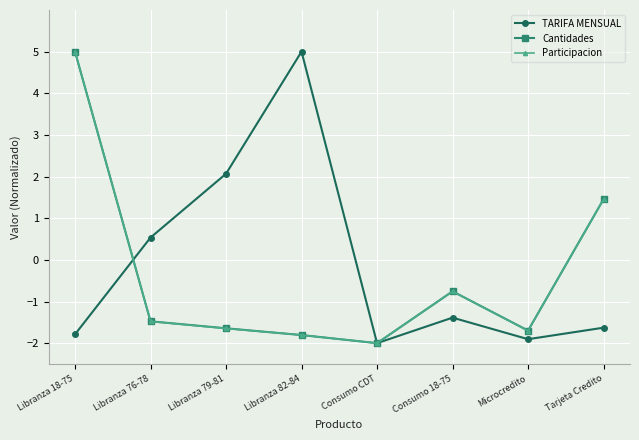

What are all the series names shown in the legend?

TARIFA MENSUAL, Cantidades, Participacion